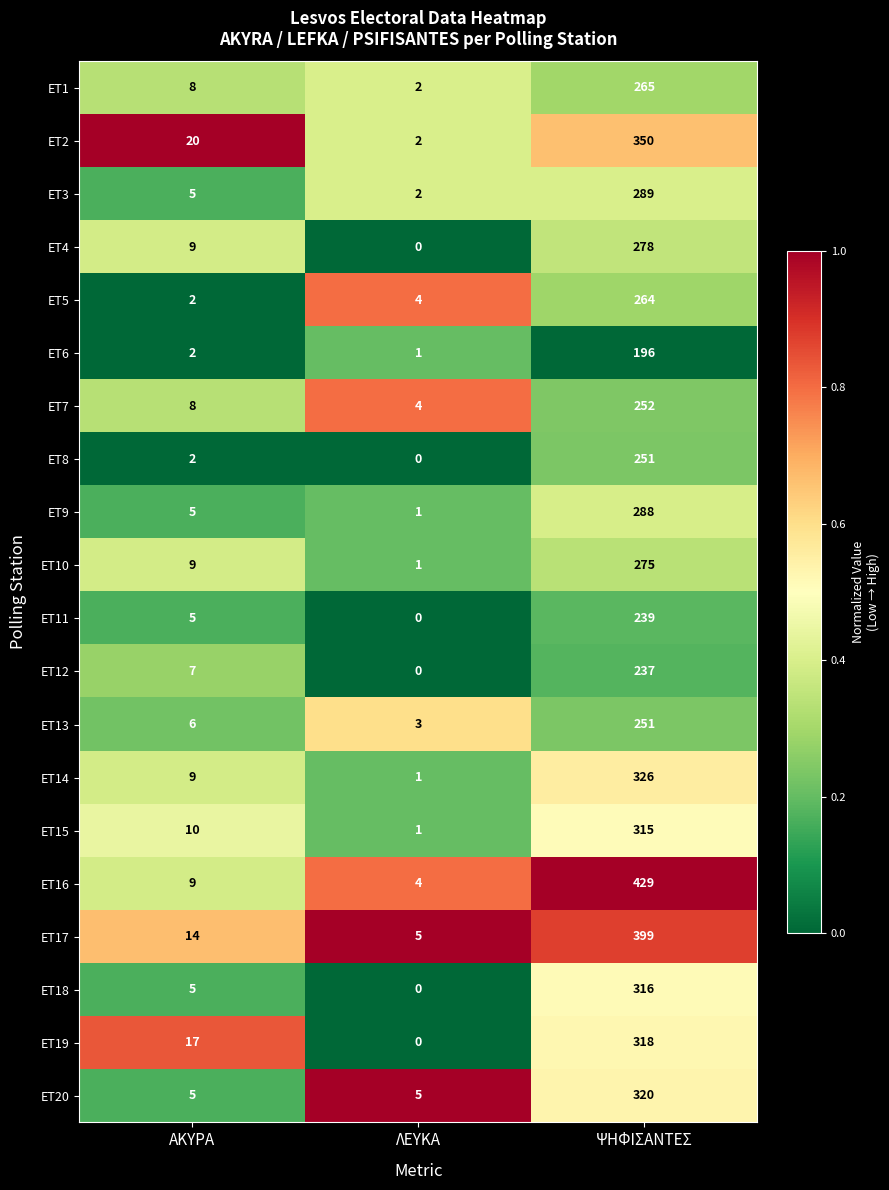

What is the difference between the maximum and minimum values in the ET9 series?

287